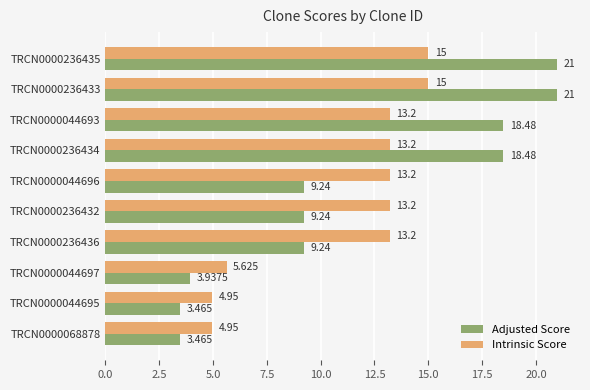

What is the sum of all Adjusted Score values?

117.5